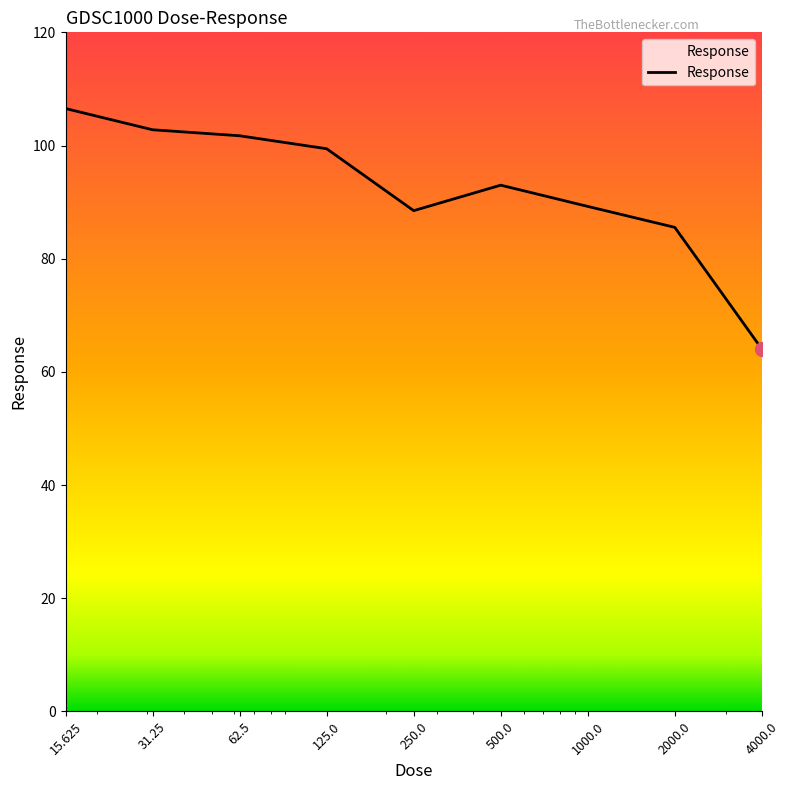

What is the smallest value displayed?

64.0